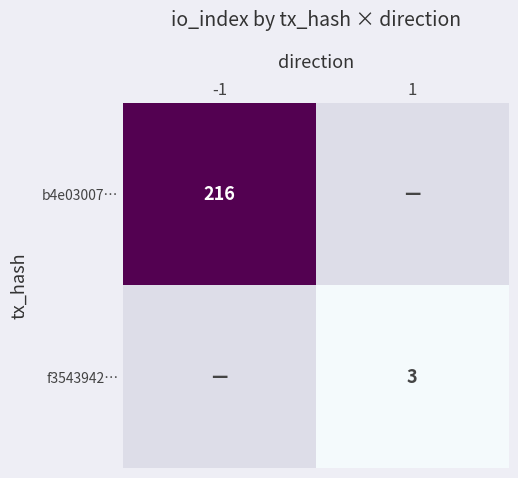

At which category does the chart reach its peak across all series?

-1